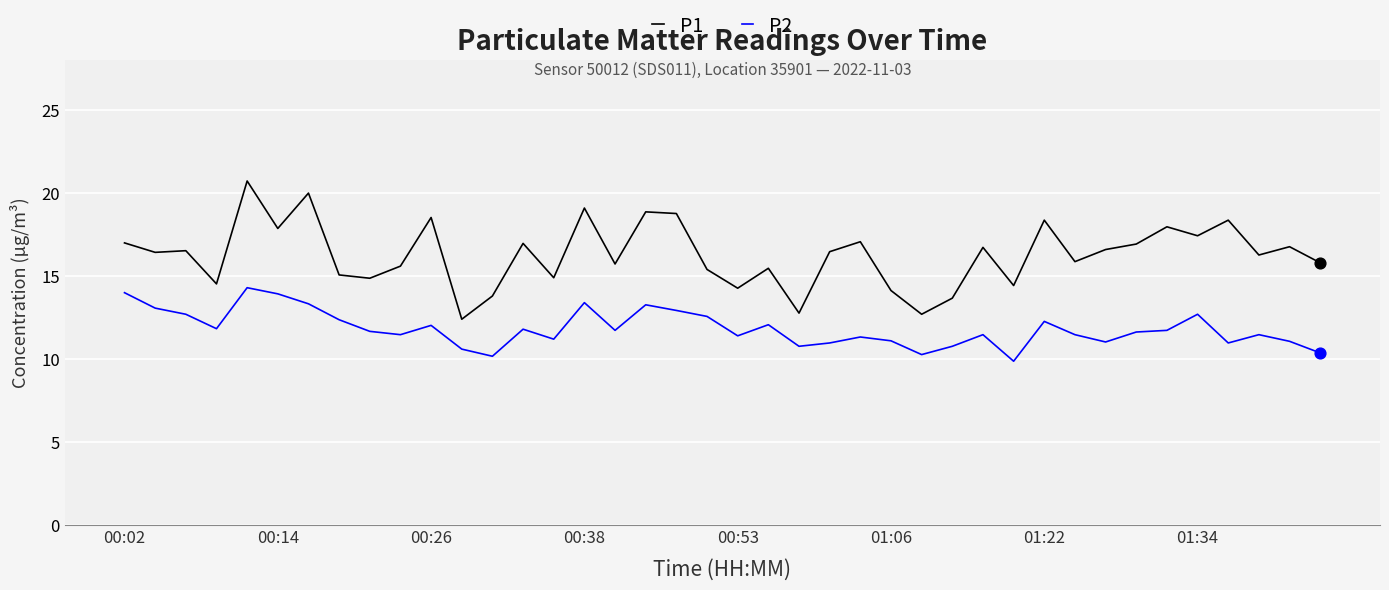

At how many categories does at least one series exceed 16?

22